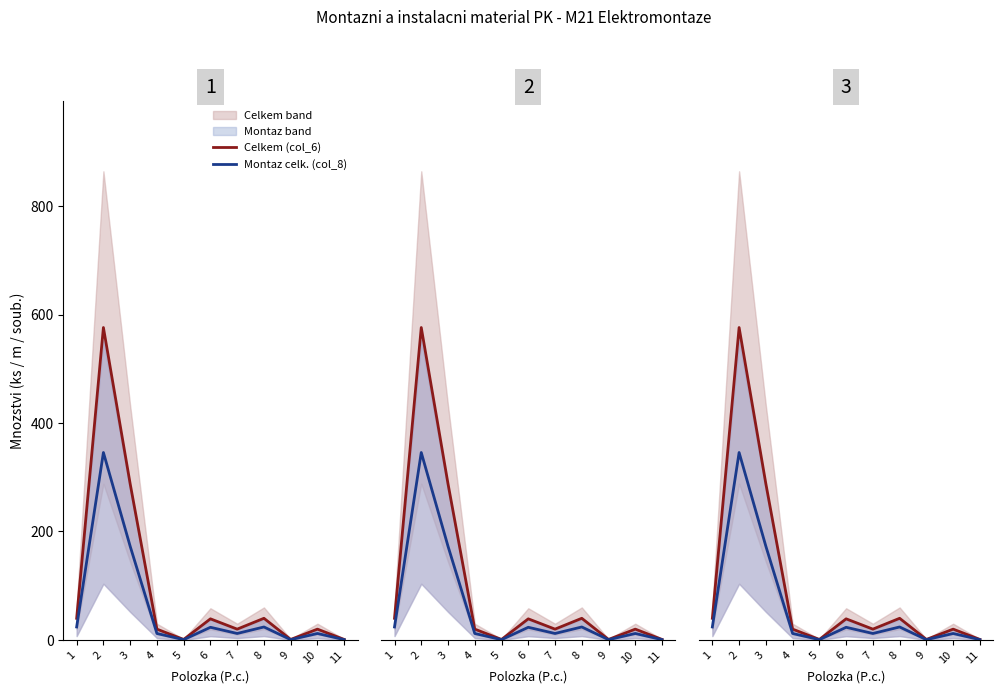

What is the difference between the maximum and minimum values in the Montaz celk. (col_8) series?

345.0